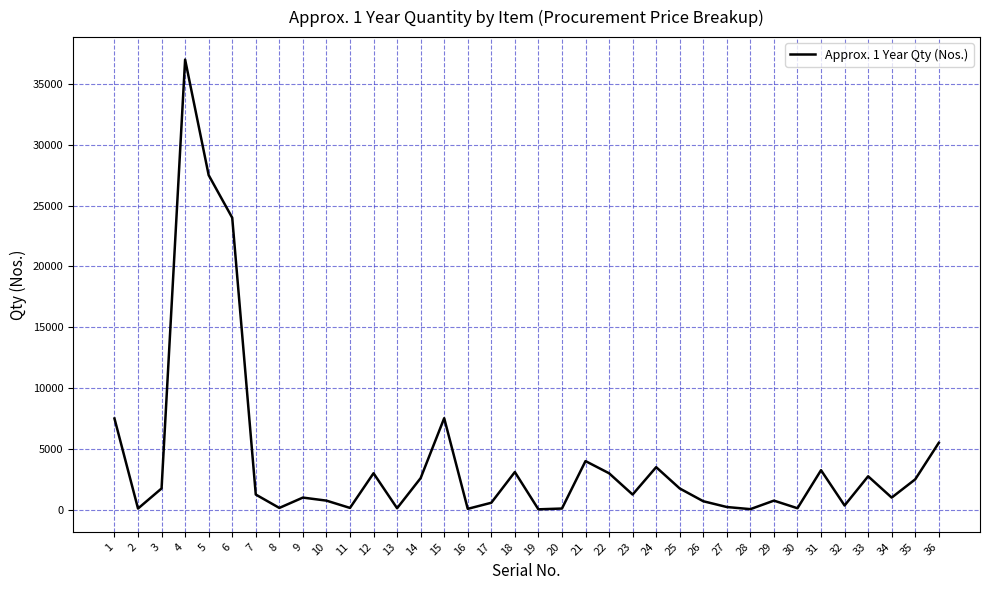

At which label does the data first exceed 1250?

1